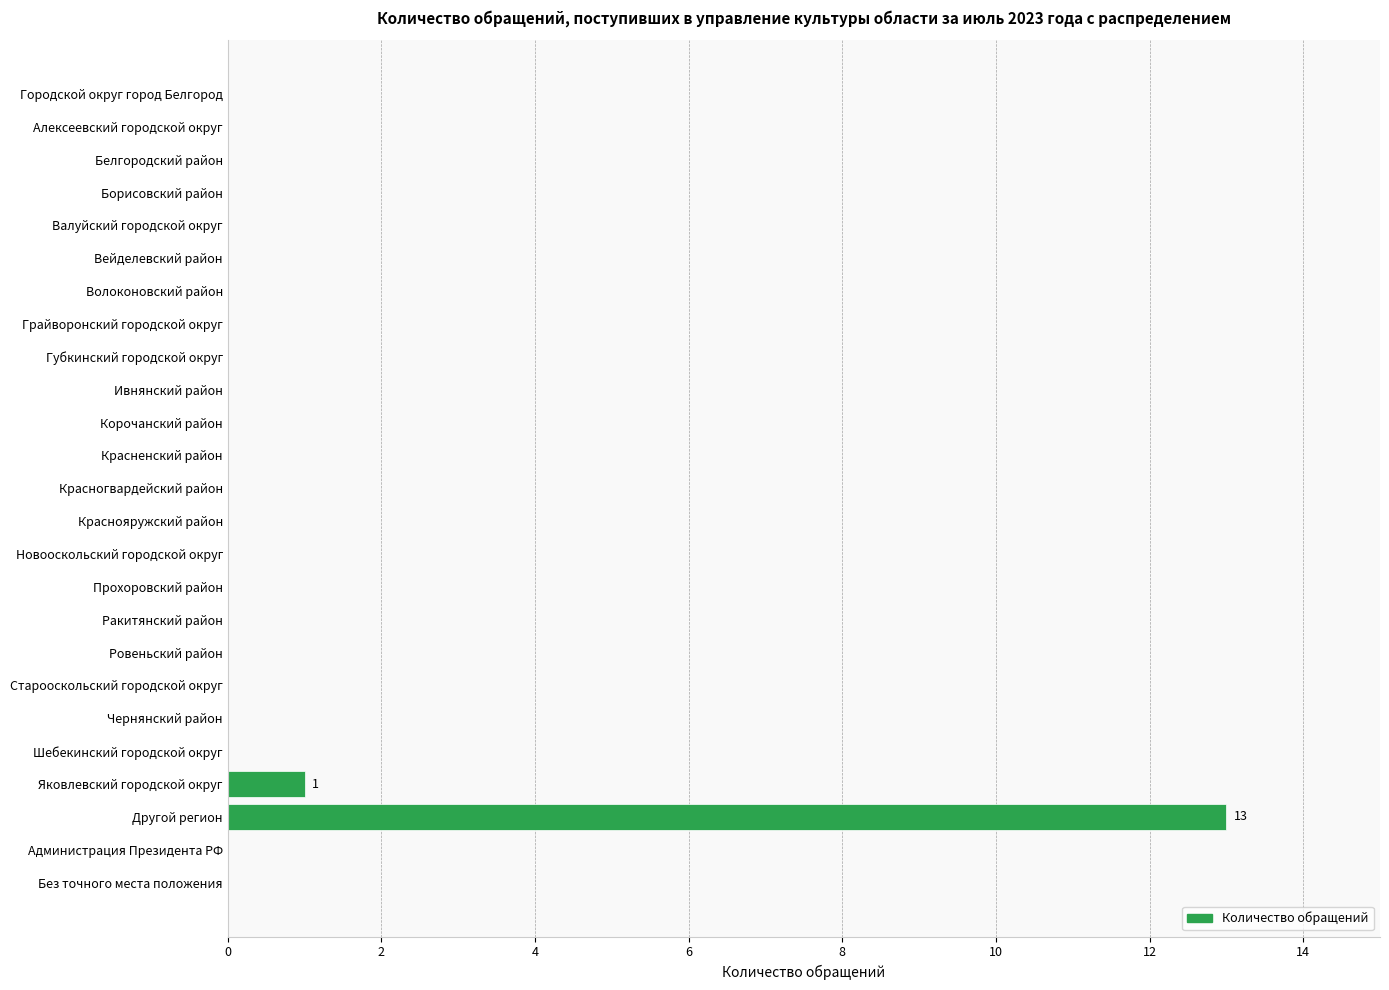

The value at Яковлевский городской округ is 1. True or false?

True